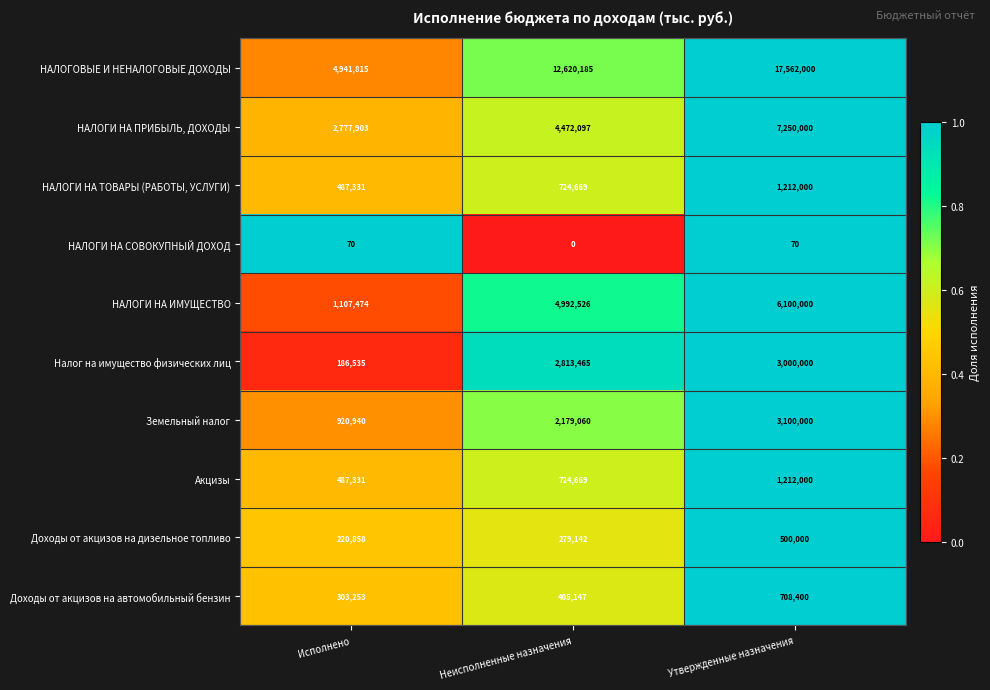

What is the sum of all НАЛОГИ НА ПРИБЫЛЬ, ДОХОДЫ values?

14500000